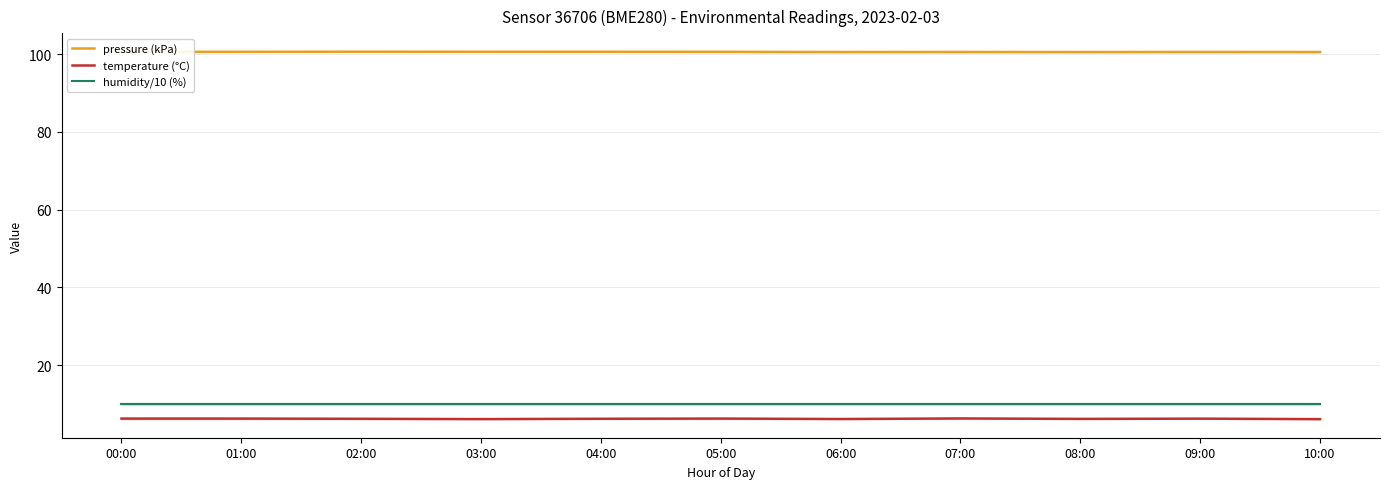

Where is the first local maximum for pressure (kPa)?

02:00